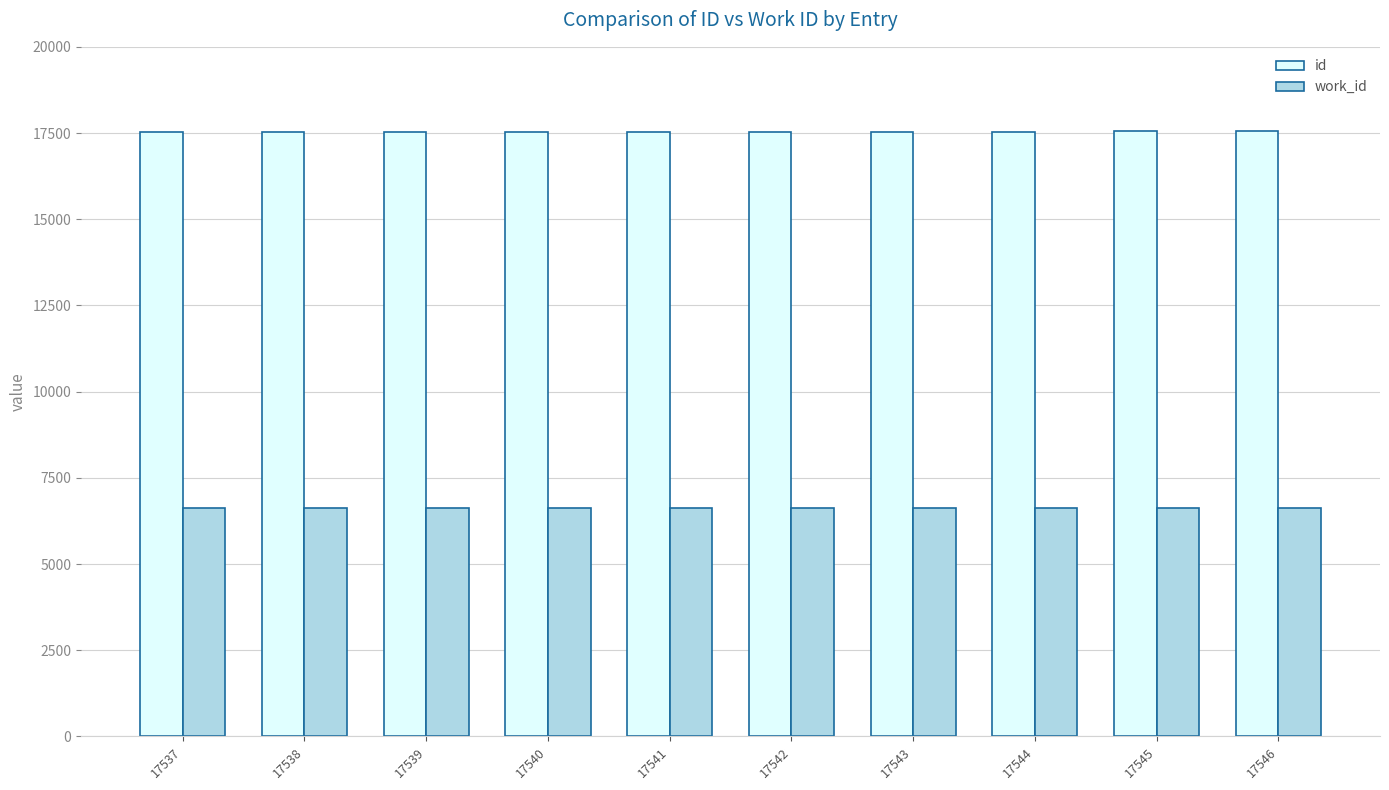

Is it true that id equals 17541 at 17541?

True